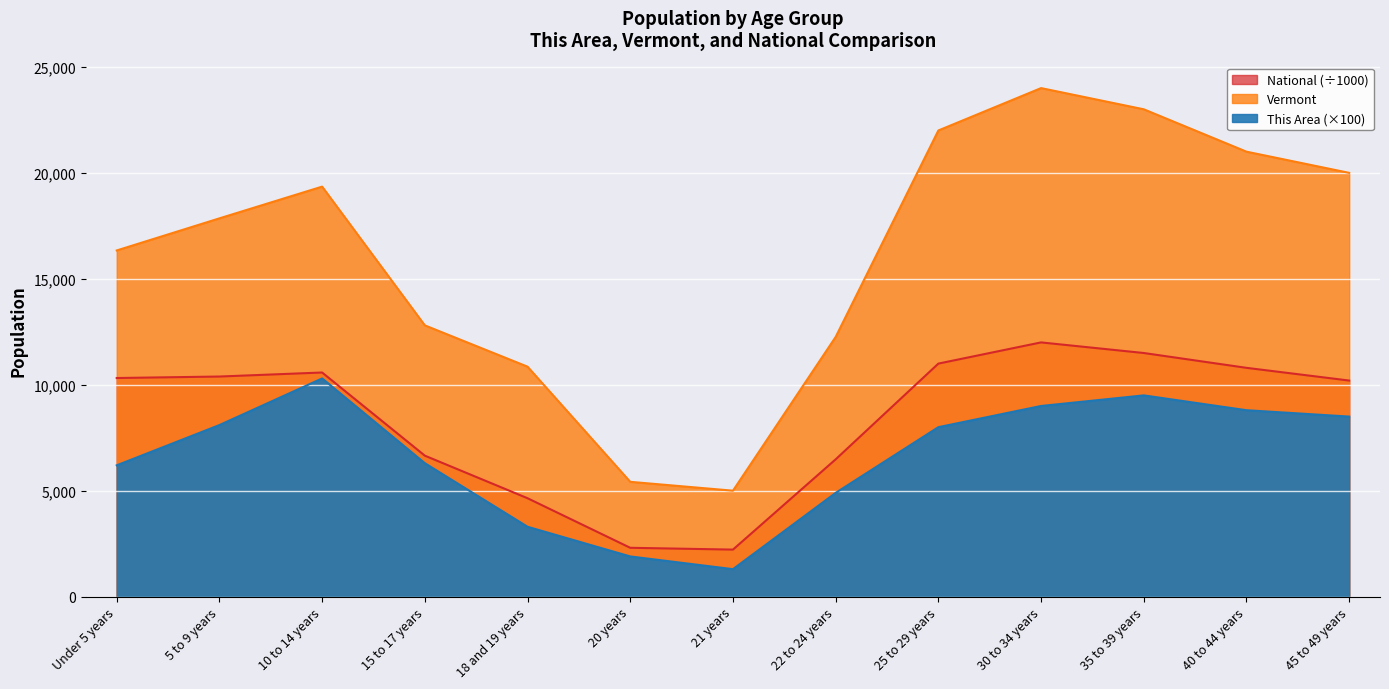

Where is the first local maximum for Vermont?

10 to 14 years